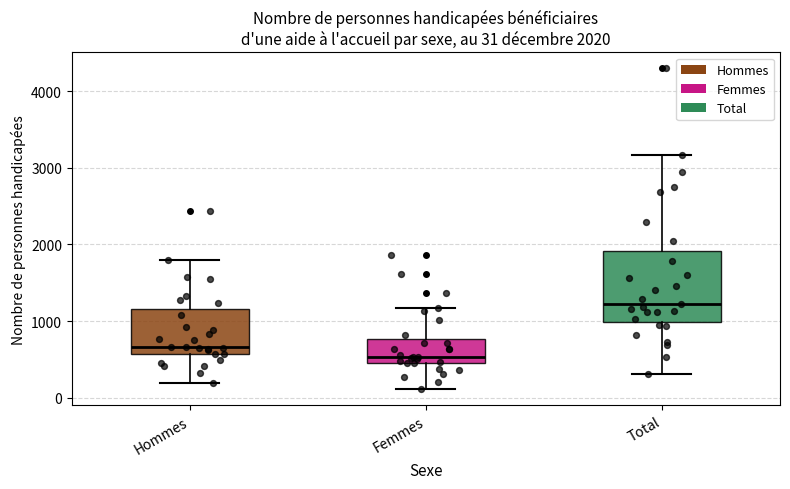

Which box is the tallest, from its lower edge to its upper edge?

Total